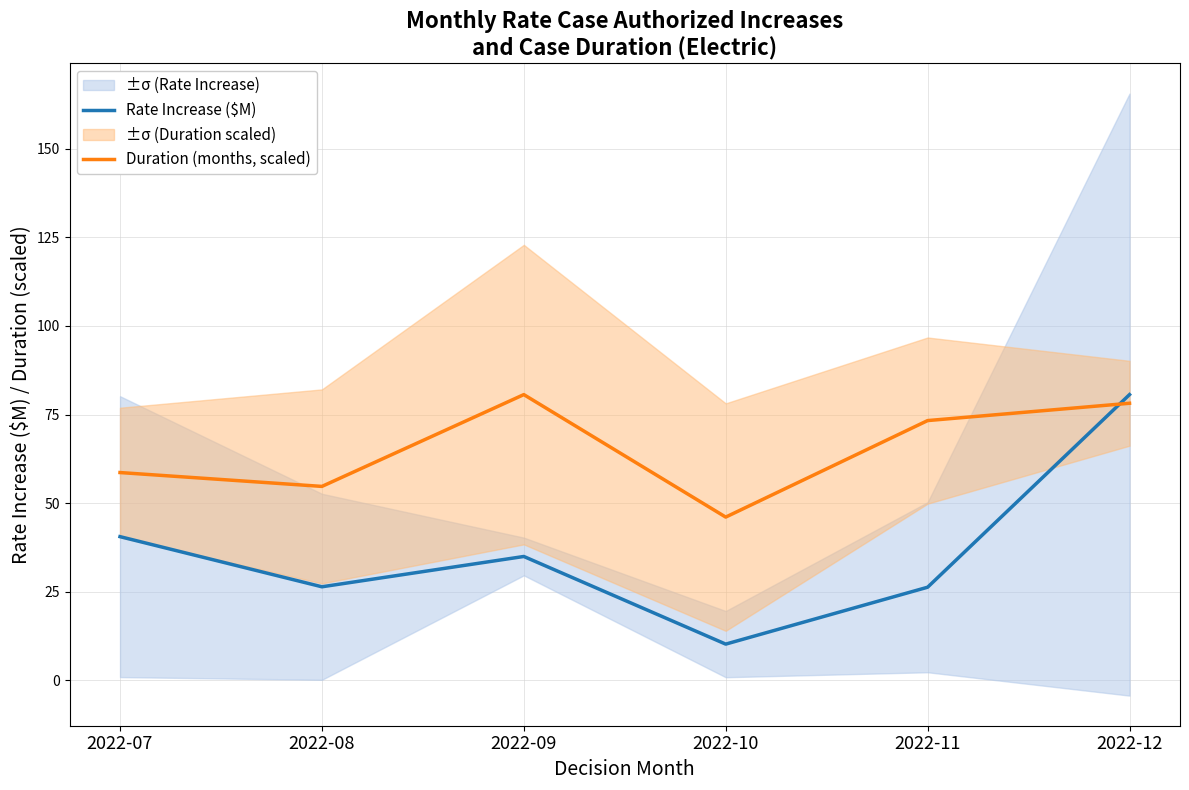

True or false: Duration (months, scaled) has more than 2 interior local peaks.

False